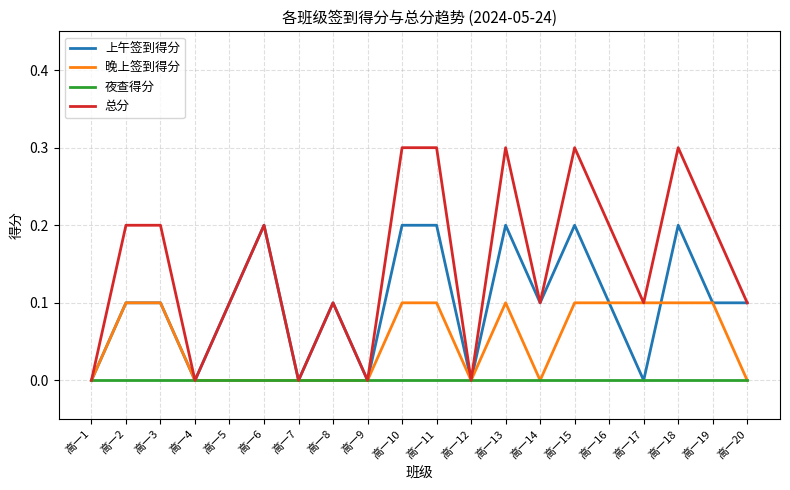

Which series has the largest total across all categories?

总分